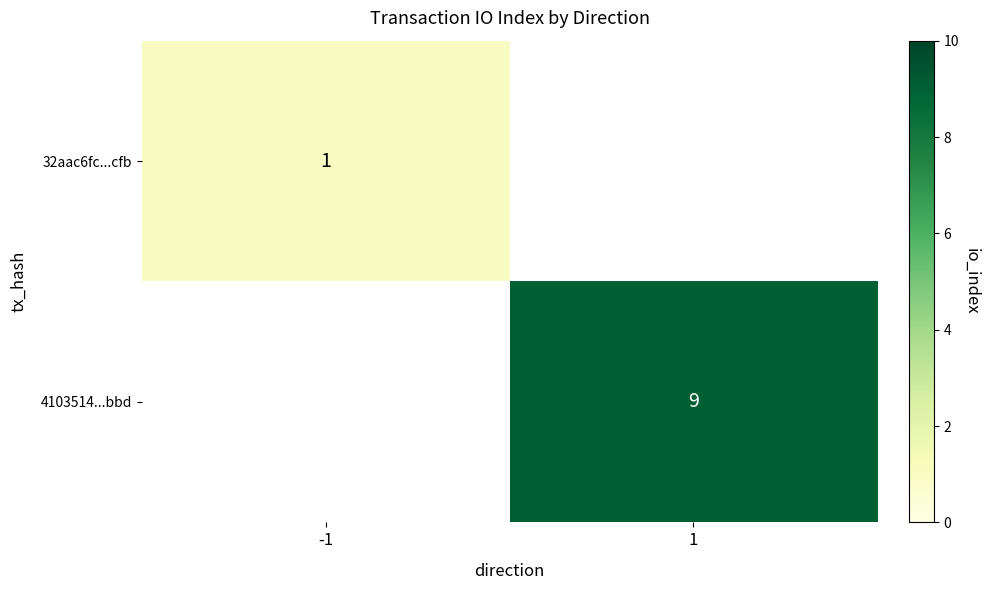

Is it true that 4103514...bbd equals 12 at 1?

False